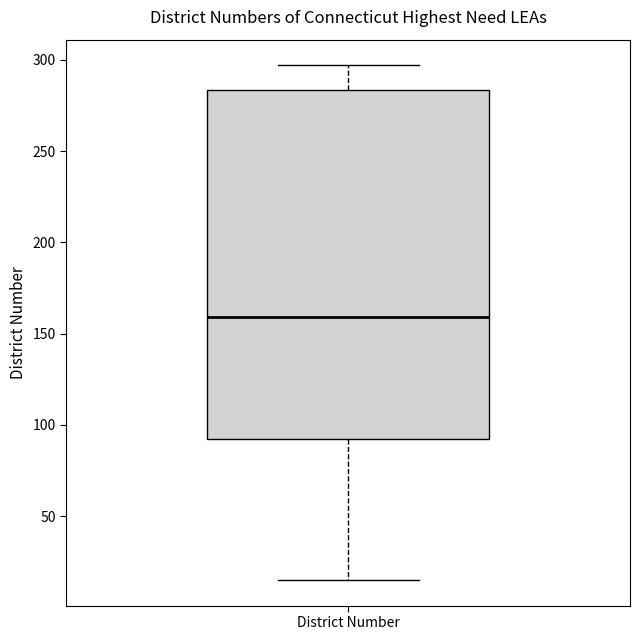

Transcribe this box plot: give where the median line is, the range the box spans, and where the two whiskers end, as read against the y-axis. The values are not printed on the chart, so give them approximately, as read against the axis.

median 160, box 90 to 285, whiskers 15 to 295